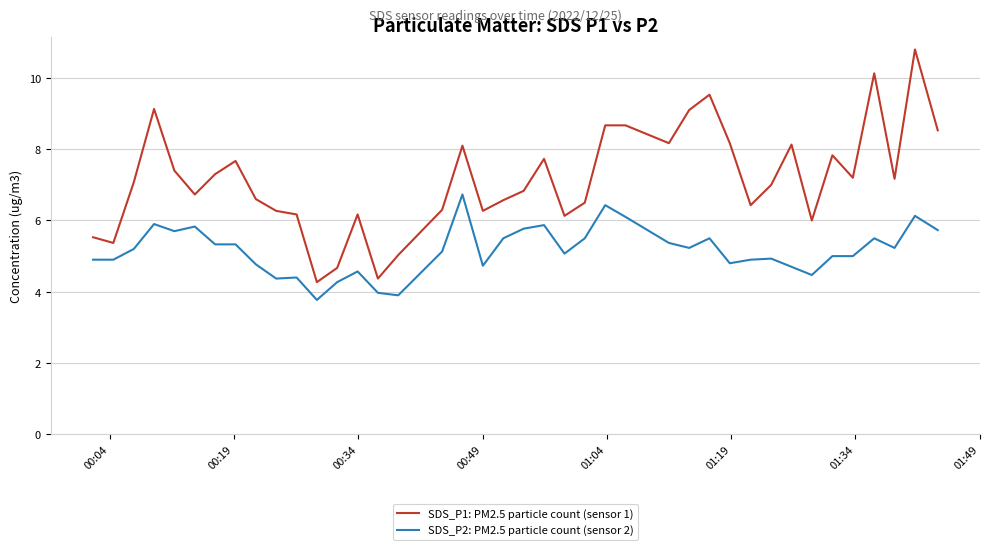

What is the difference between the maximum and minimum values in the SDS_P1: PM2.5 particle count (sensor 1) series?

6.5